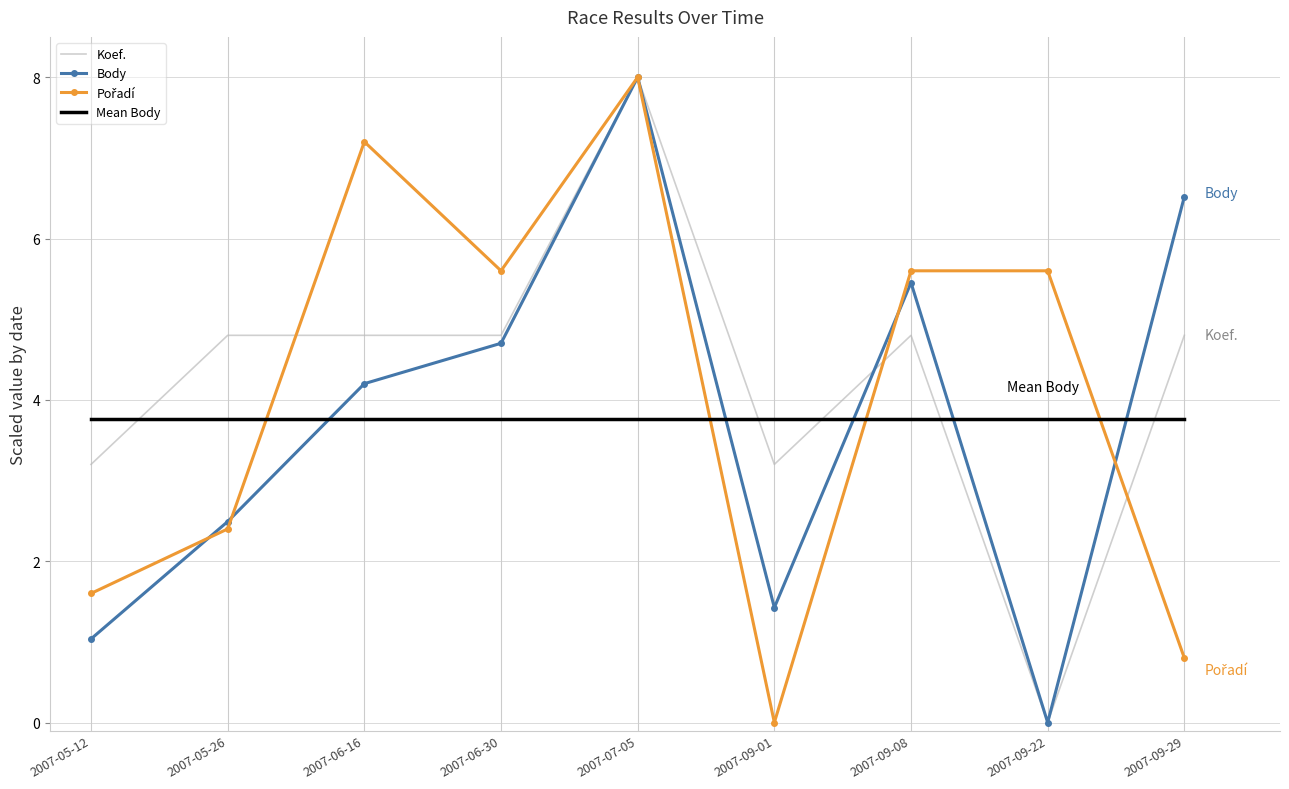

The value of Mean Body at 2007-09-29 is 6.3. True or false?

False